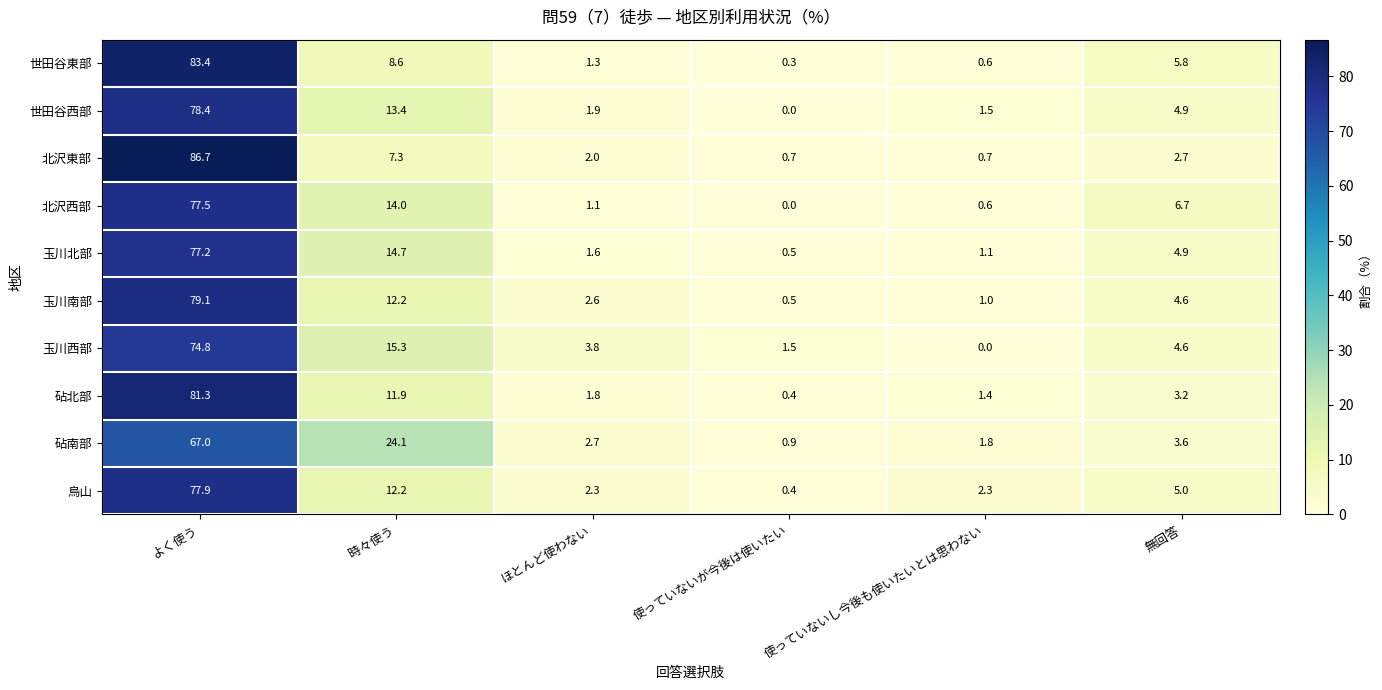

The 北沢西部 series shows 0.0 at 使っていないが今後は使いたい. True or false?

True